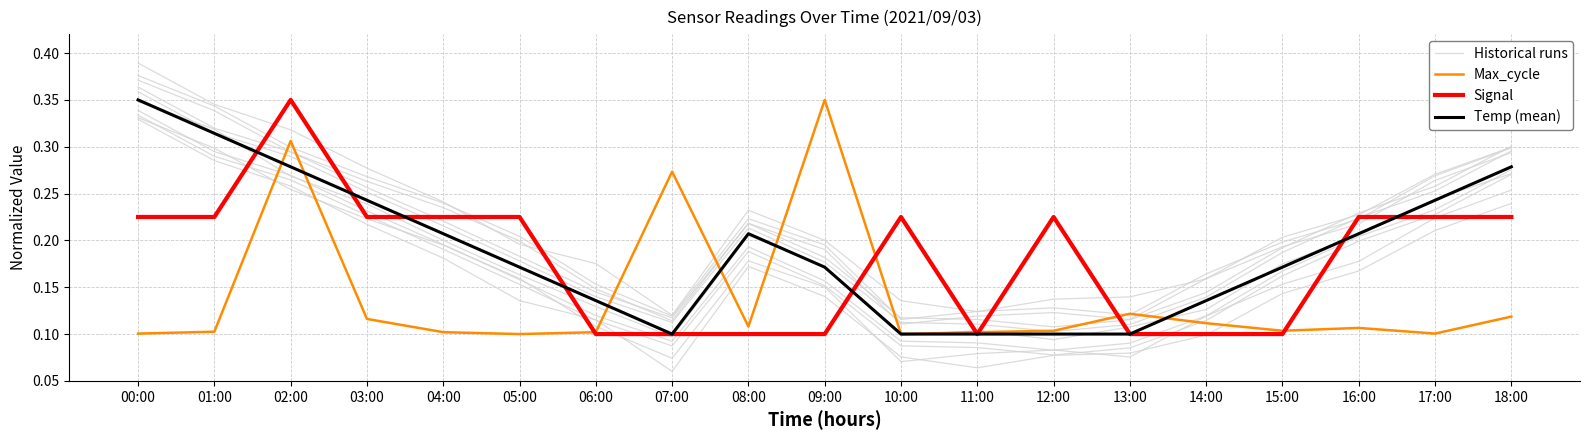

At which label does Max_cycle reach its peak?

09:00